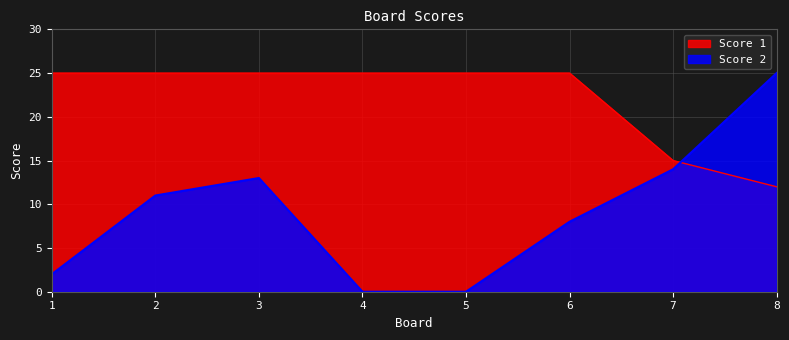

At which label does Score 2 first exceed 11?

3